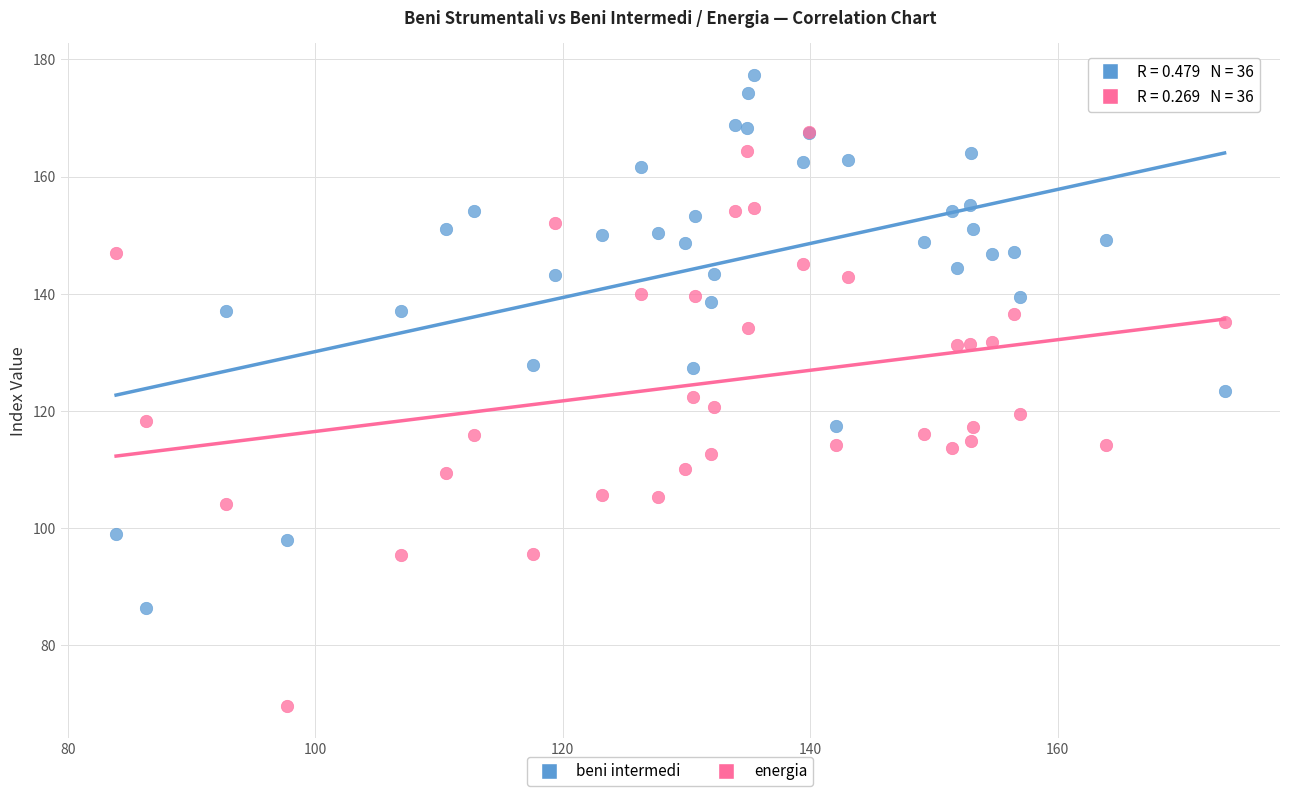

Which series contains the highest Y value?

beni intermedi